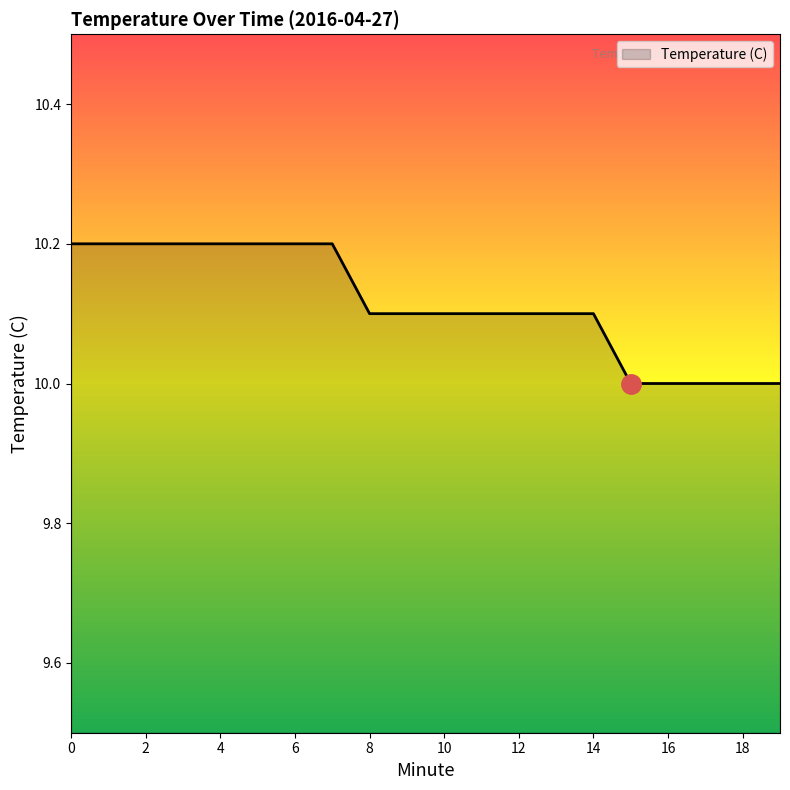

What is the smallest value displayed?

10.0